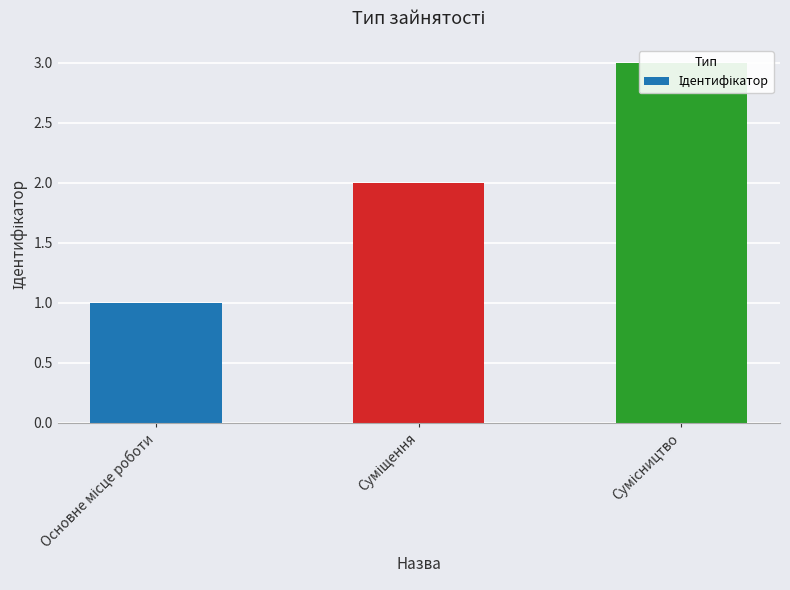

How many series are shown in this chart?

1